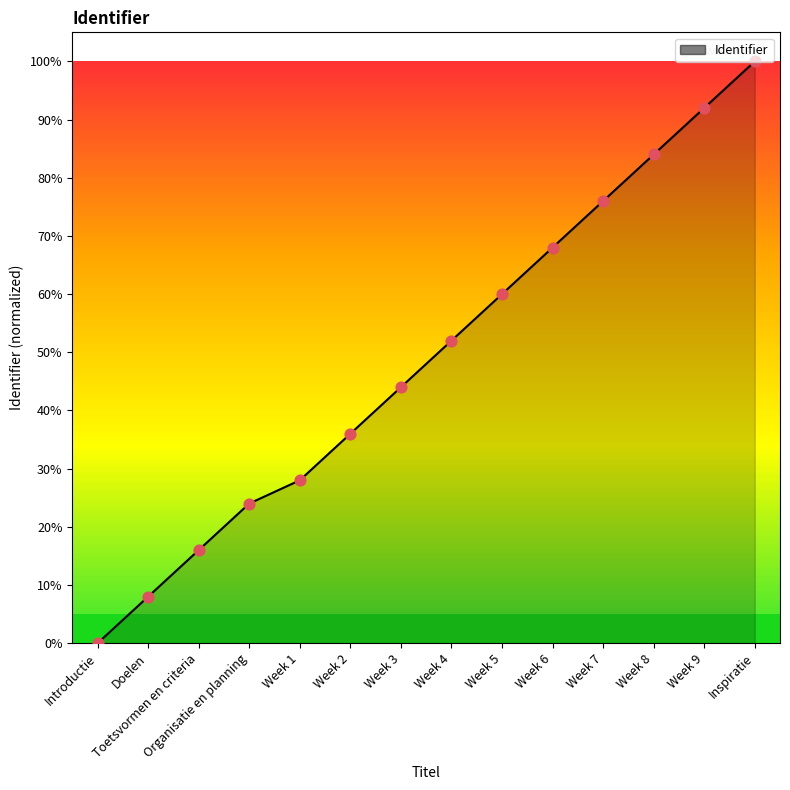

Which has a higher value, Inspiratie or Week 3?

Inspiratie